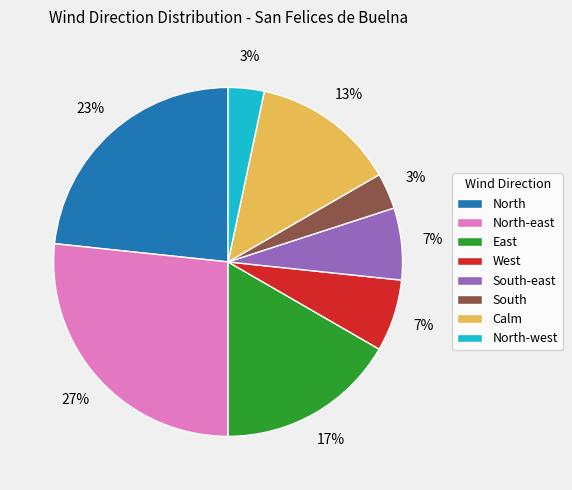

Which has a higher value, North or Calm?

North